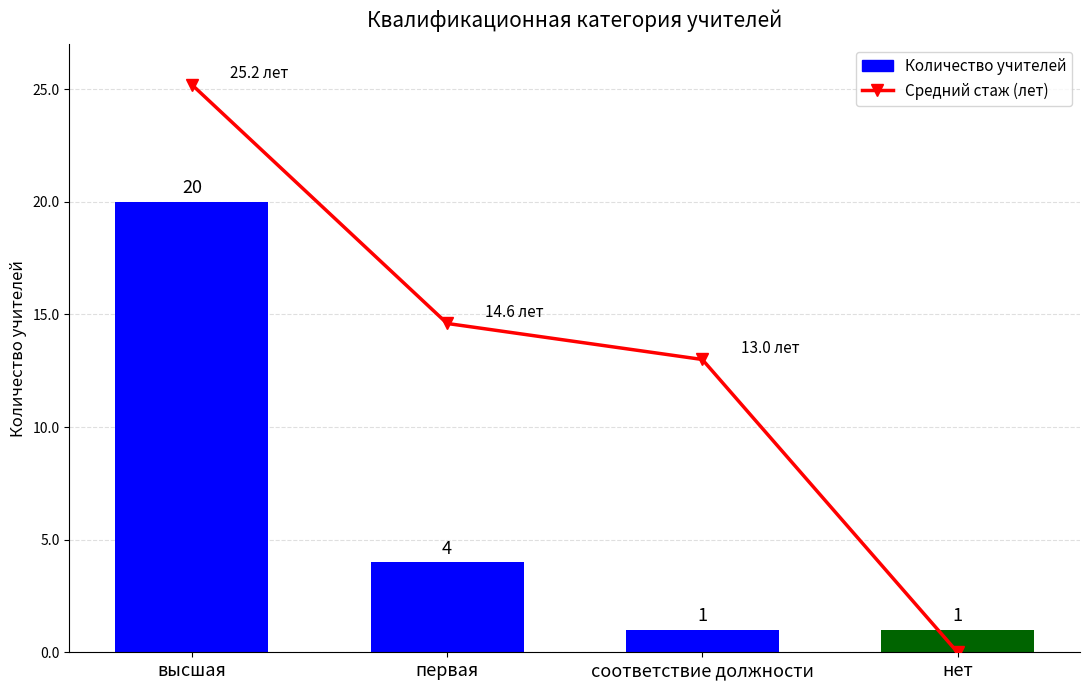

How many data points in Количество учителей are less than 4?

2